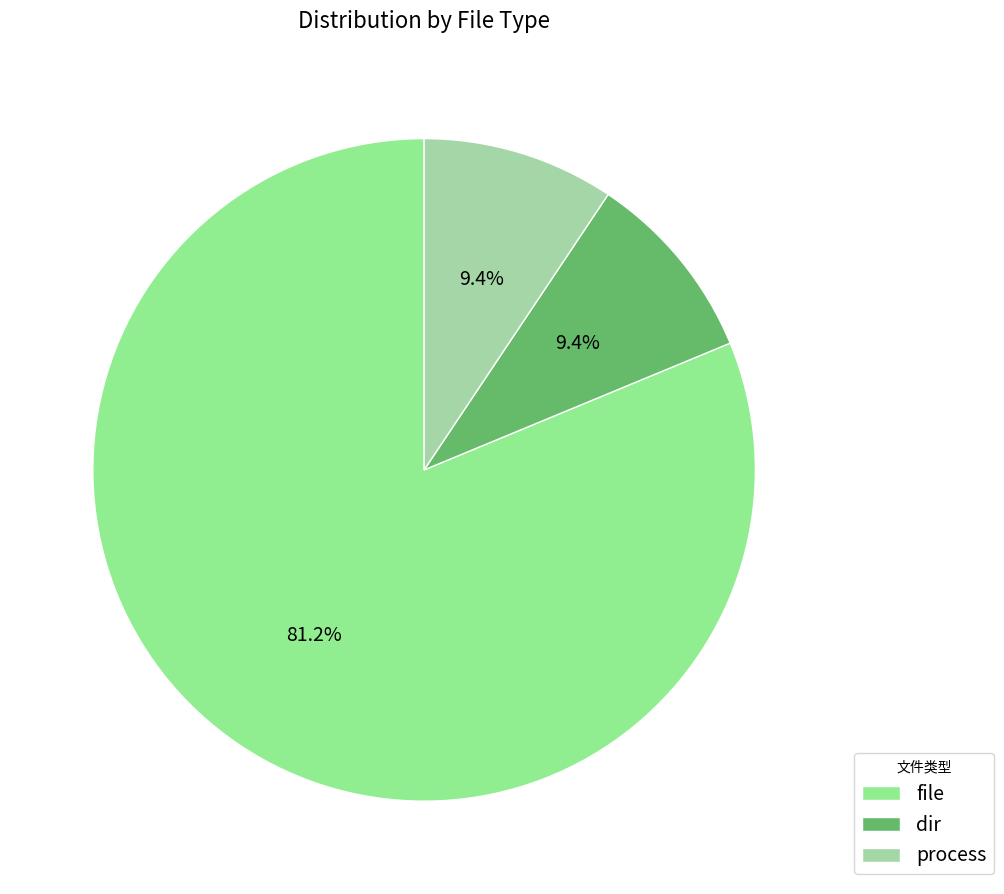

What percentage is the process slice, to the nearest percent?

9%